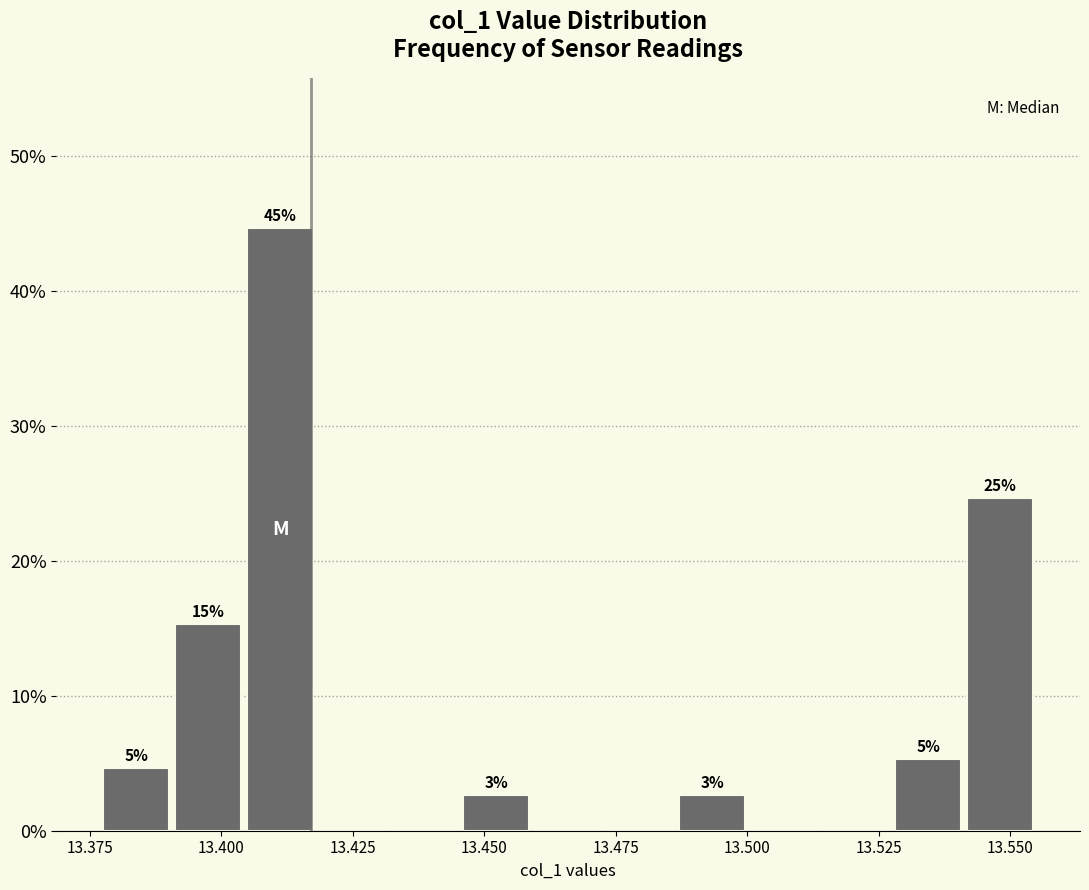

Around what value on the x-axis is the tallest bar? Give the approximate position of its centre, as read against the axis.

13.410